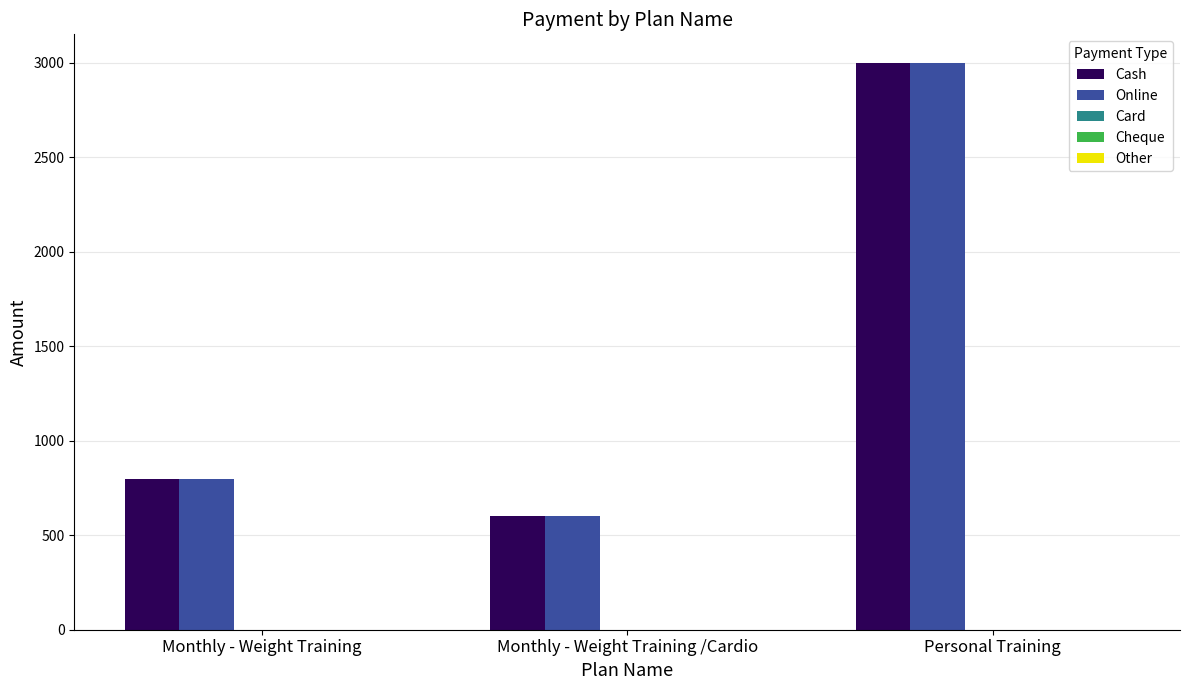

At which category is the sum across all series the highest?

Personal Training